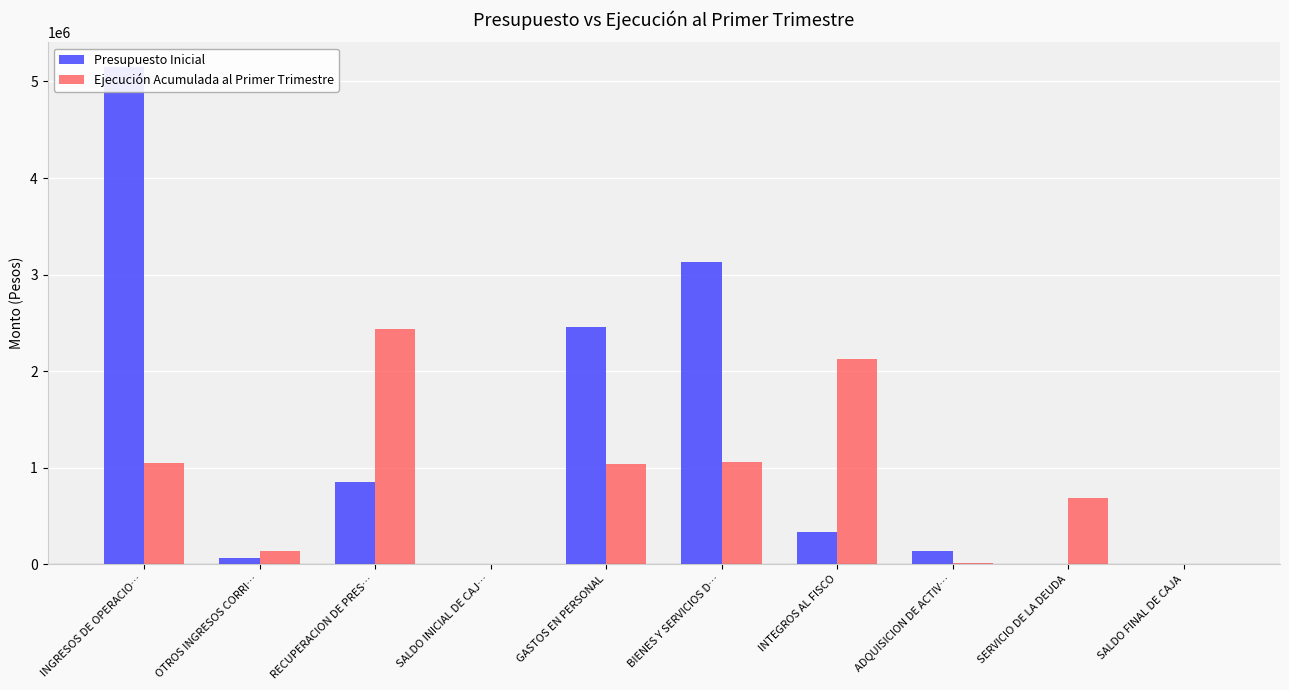

What is the difference between the highest and lowest values at ADQUISICION DE ACTIV…?

122511